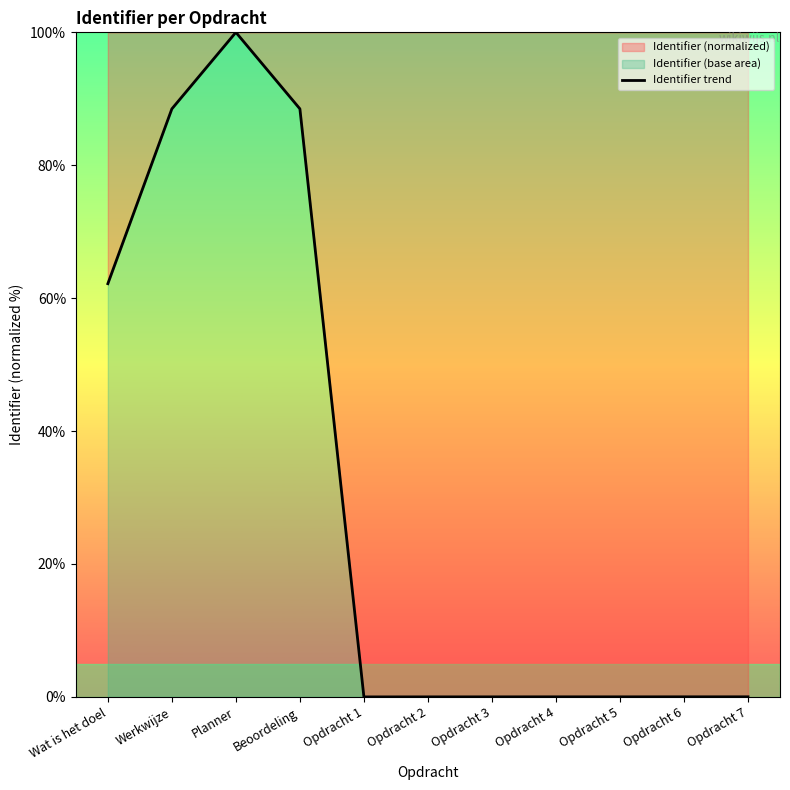

What is the difference between the second highest and second lowest values?

88.5